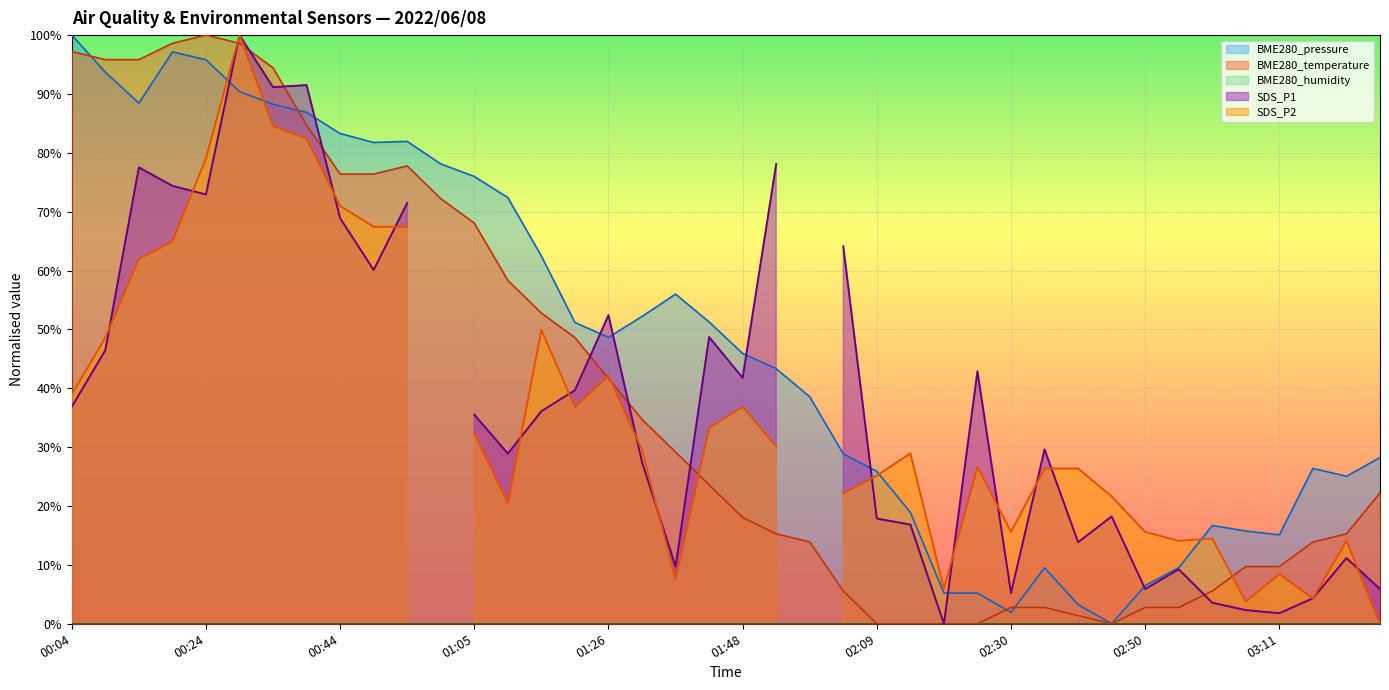

True or false: the data shows 0.0 at 02:45.

True